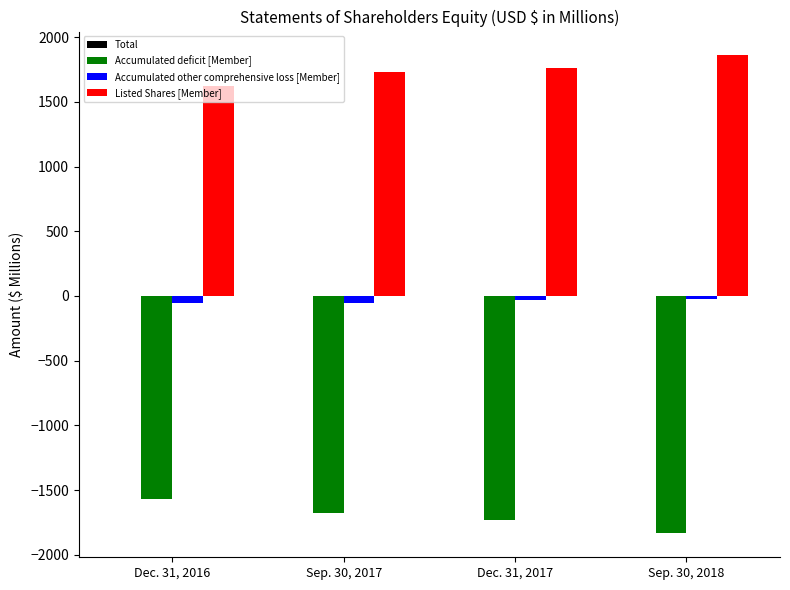

What is the sum of all Accumulated other comprehensive loss [Member] values?

-158.8